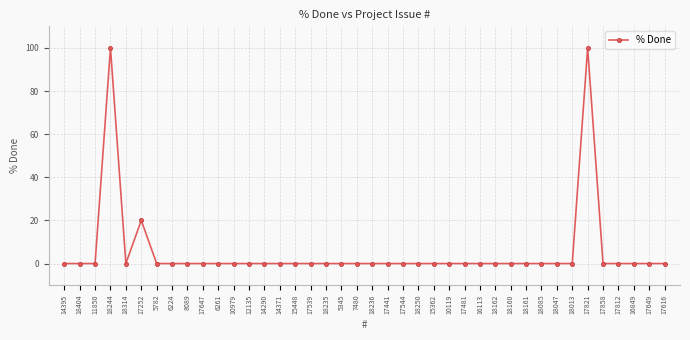

What is the change in value from 18244 to 17441?

-100